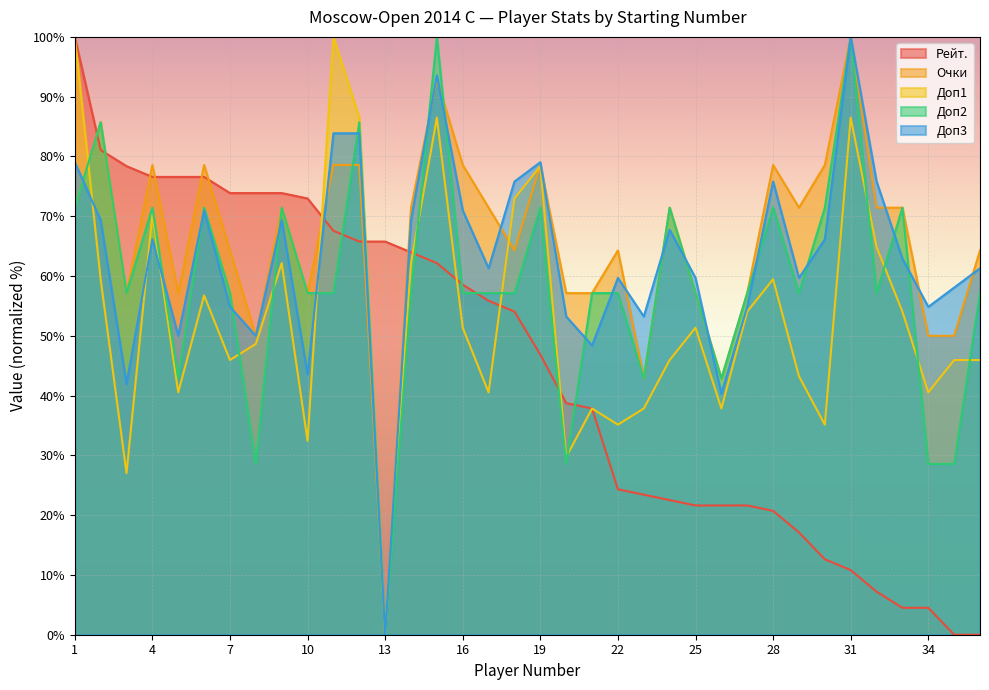

True or false: Рейт. has more than 1 interior local peaks.

False